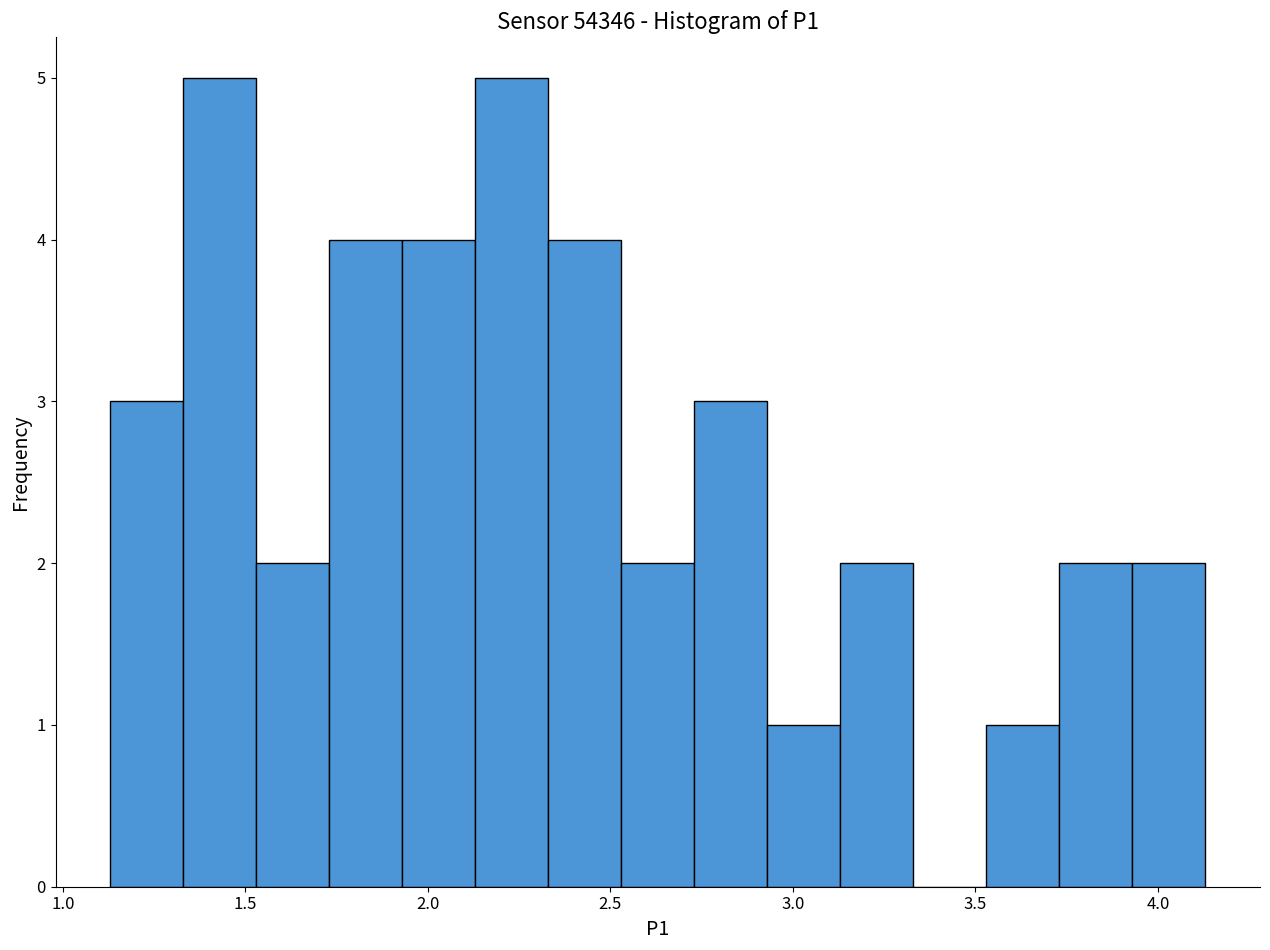

What is the height of the bar covering 2.93 to 3.13 on the x-axis? Neither the bar edges nor the heights are printed on the chart, so give them approximately, as read against the axes.

1